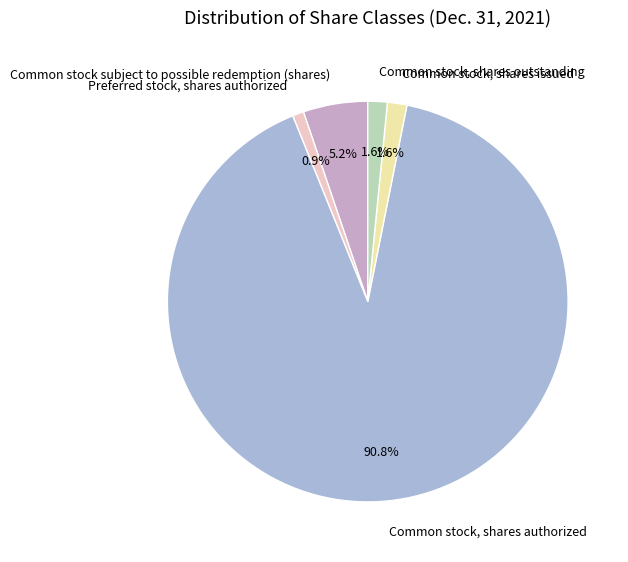

To the nearest percent, what is the combined percentage of Common stock, shares issued and Preferred stock, shares authorized?

2%